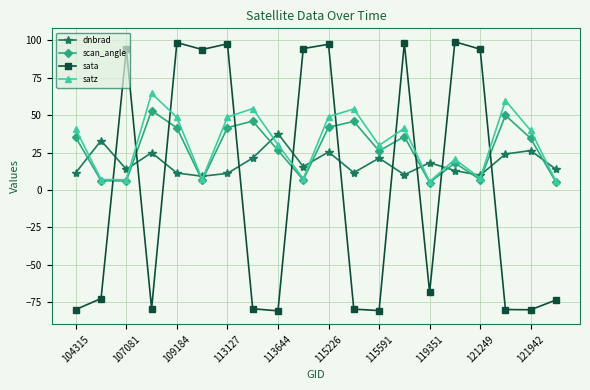

At how many categories does at least one series exceed 91?

9